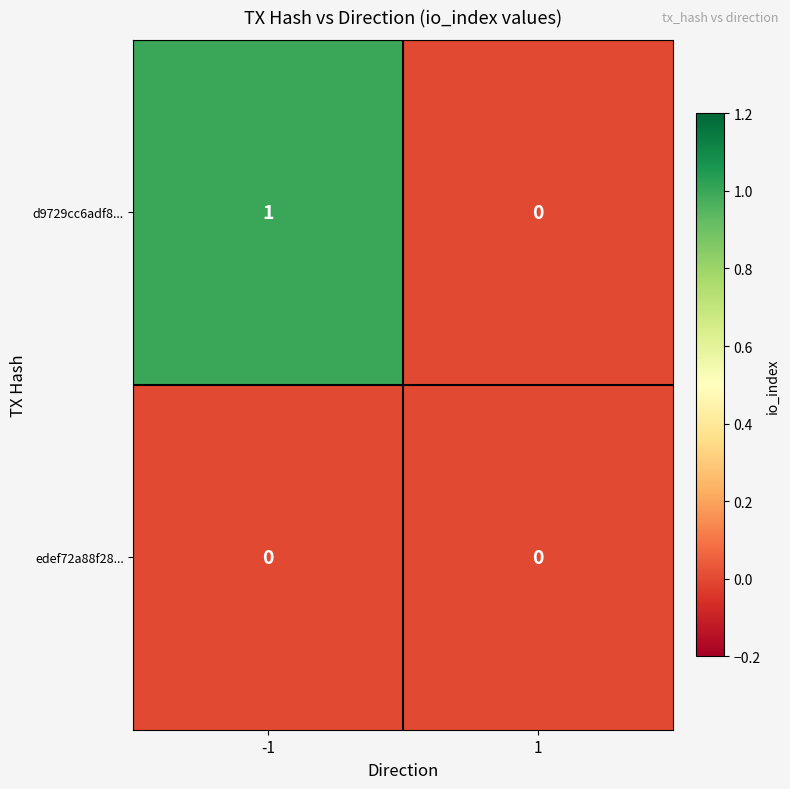

The value of d9729cc6adf8... at -1 is 2. True or false?

False